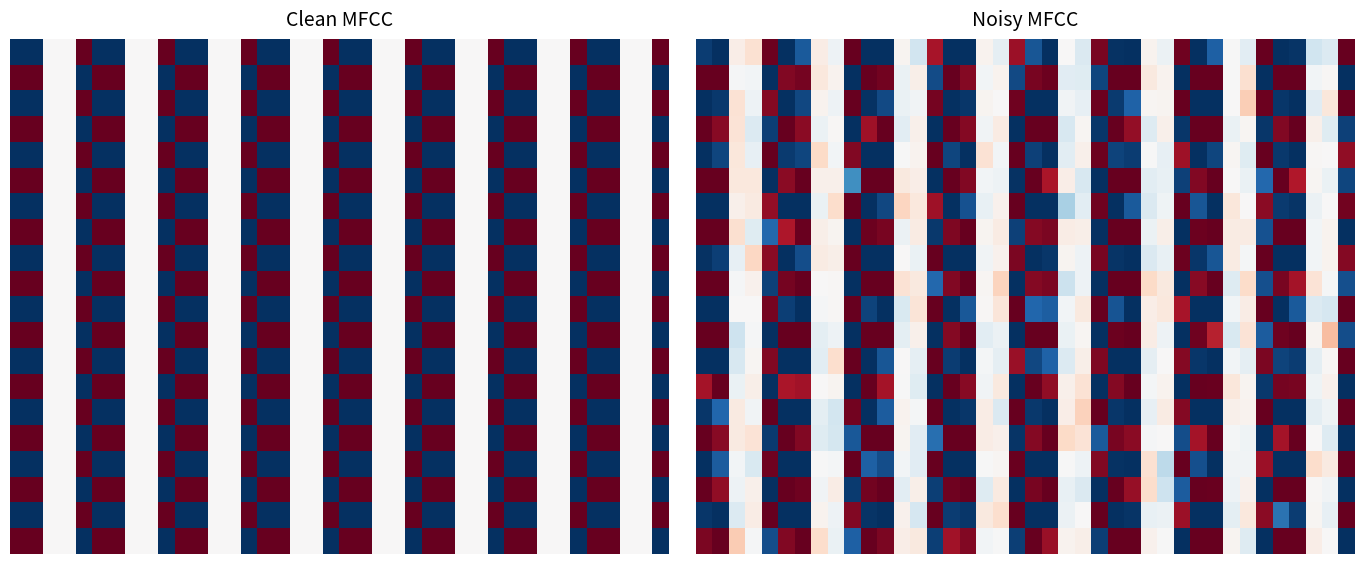

Which label corresponds to the smallest value in the chart?

1